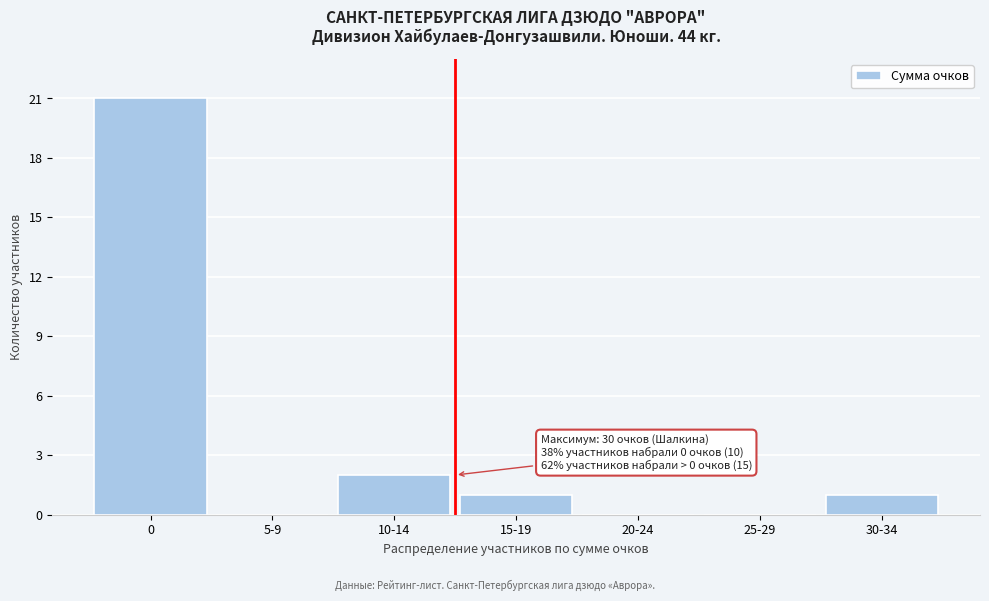

Reading left to right, what are all the values shown in this chart?

0=21	5-9=0	10-14=2	15-19=1	20-24=0	25-29=0	30-34=1